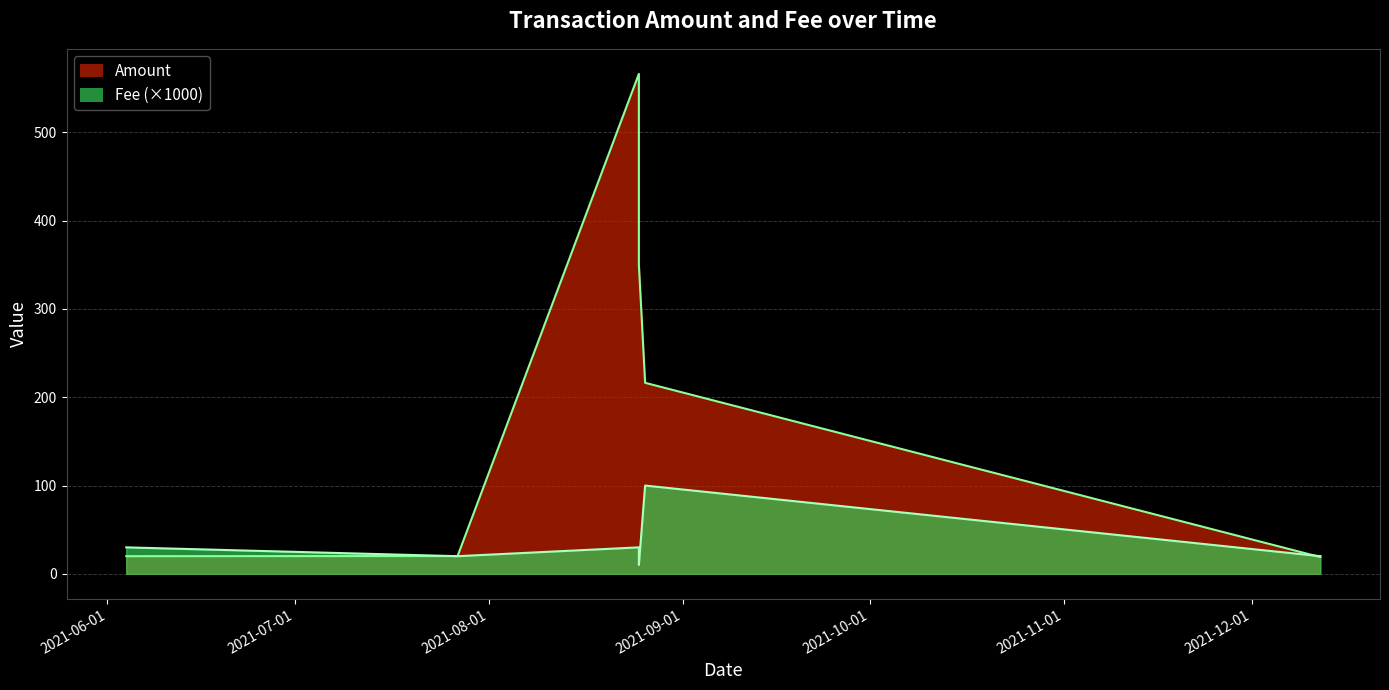

List the series in order of their peak value, highest first.

Amount, Fee